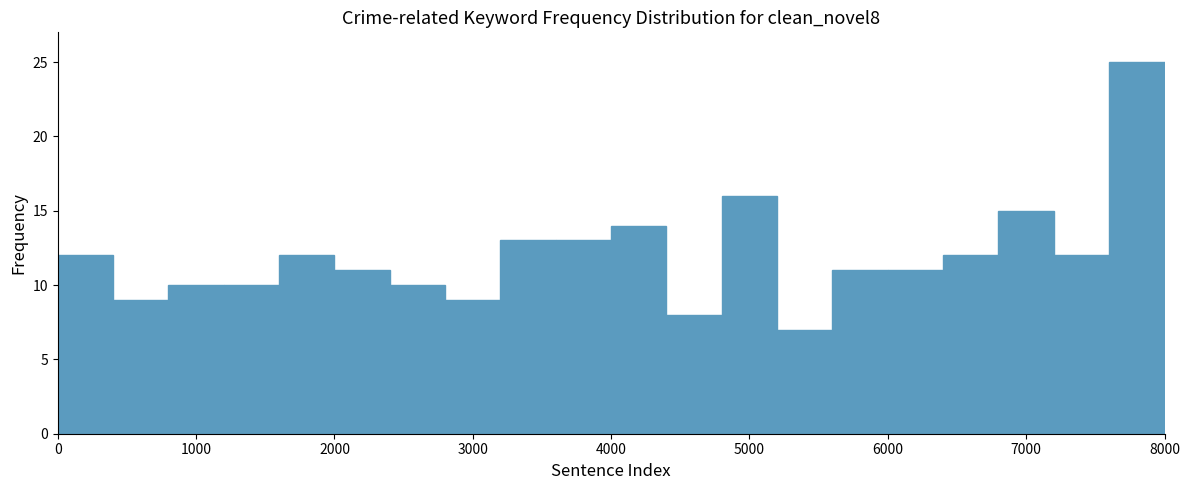

What is the height of the bar covering 0 to 400 on the x-axis? The values are not printed on the chart, so give them approximately, as read against the axis.

12